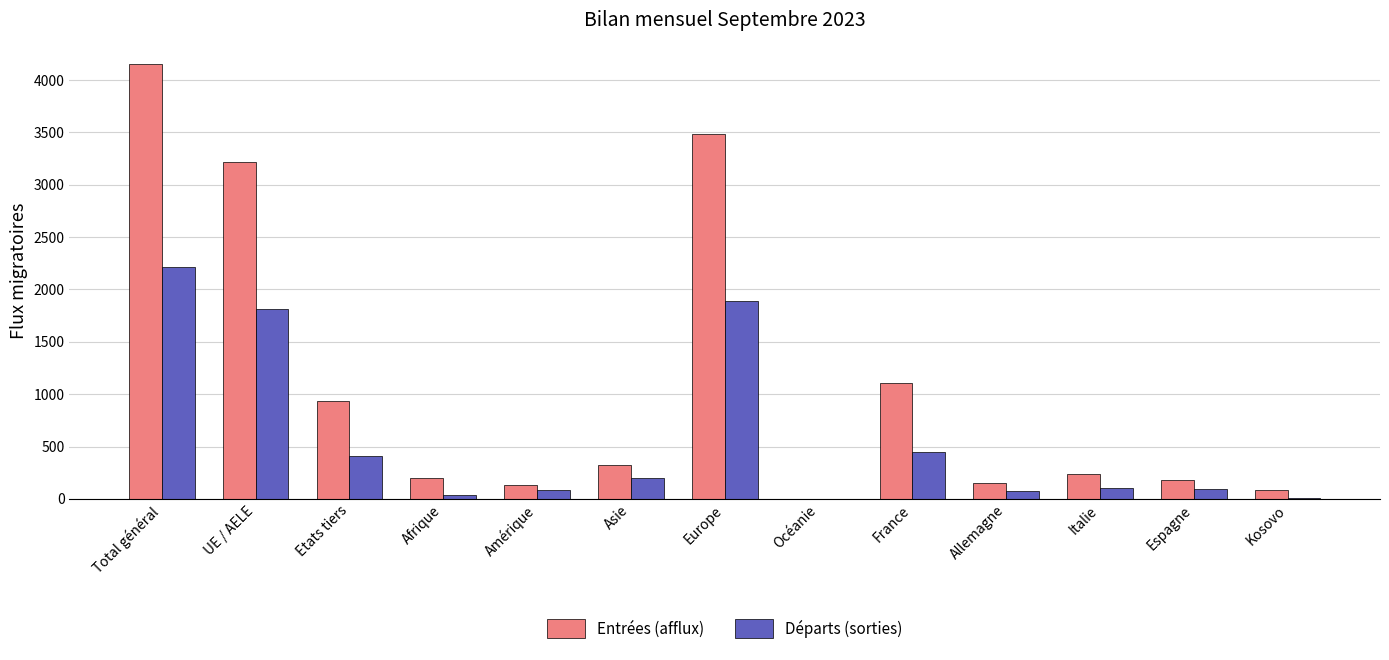

What is the average value of the Départs (sorties) series?

568